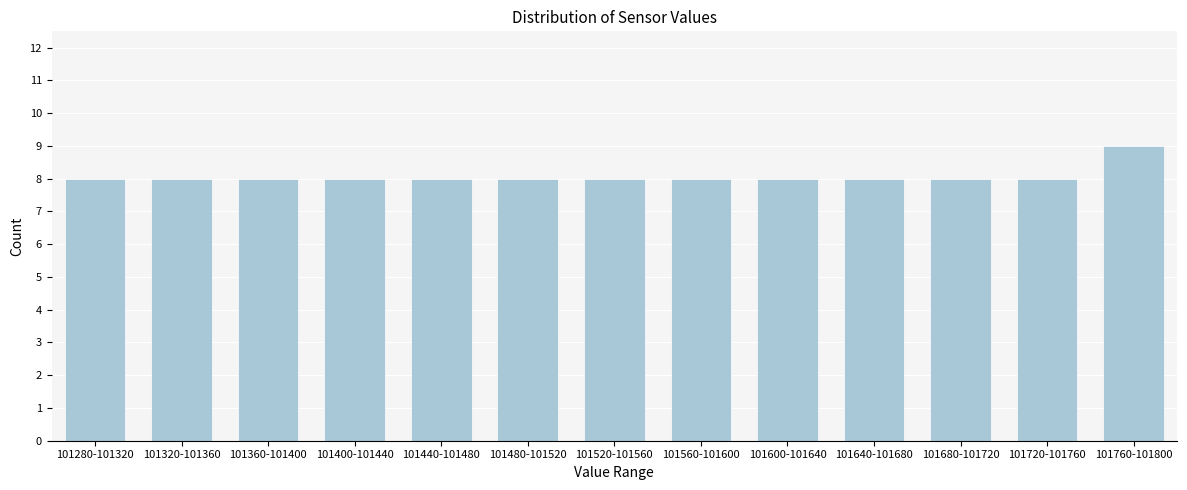

Reading right to left, list all the values displayed in this chart.

9	8	8	8	8	8	8	8	8	8	8	8	8